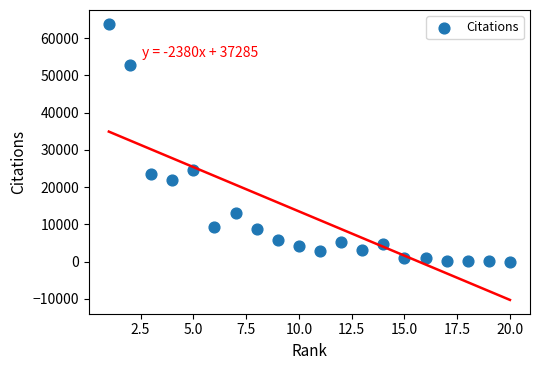

What Y value in the scatter plot is closest to 31936?

24529